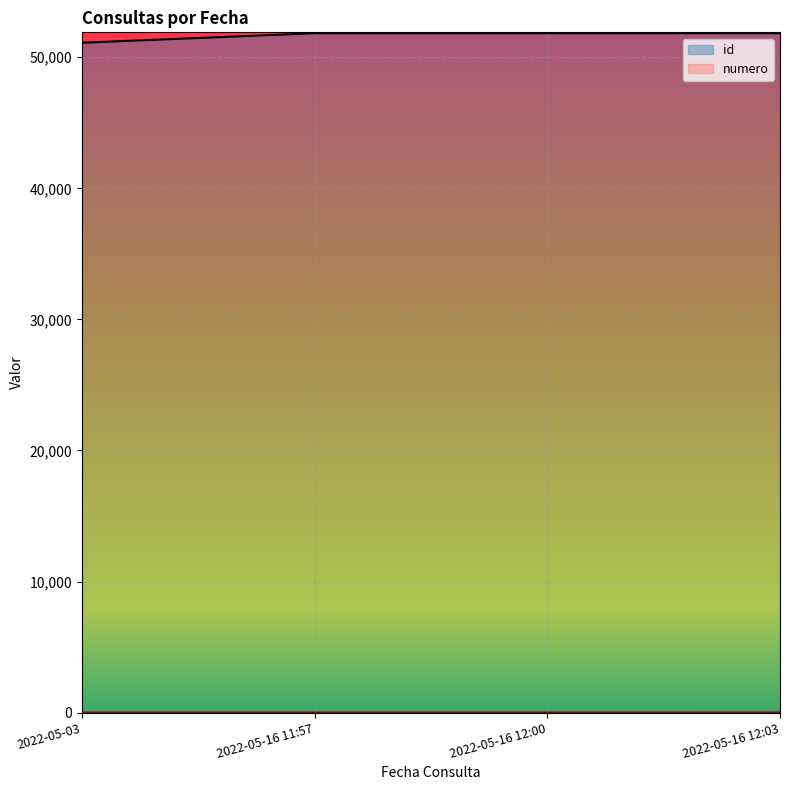

Count the number of data series in this chart.

2